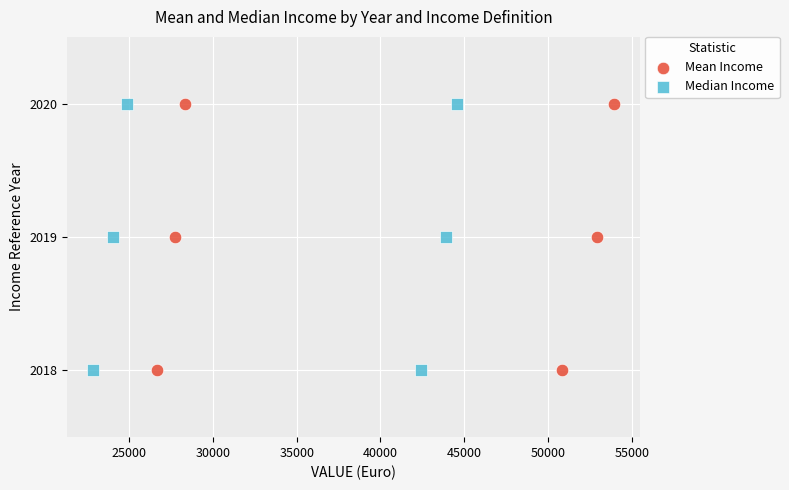

What are all the series names shown in the legend?

Mean Income, Median Income